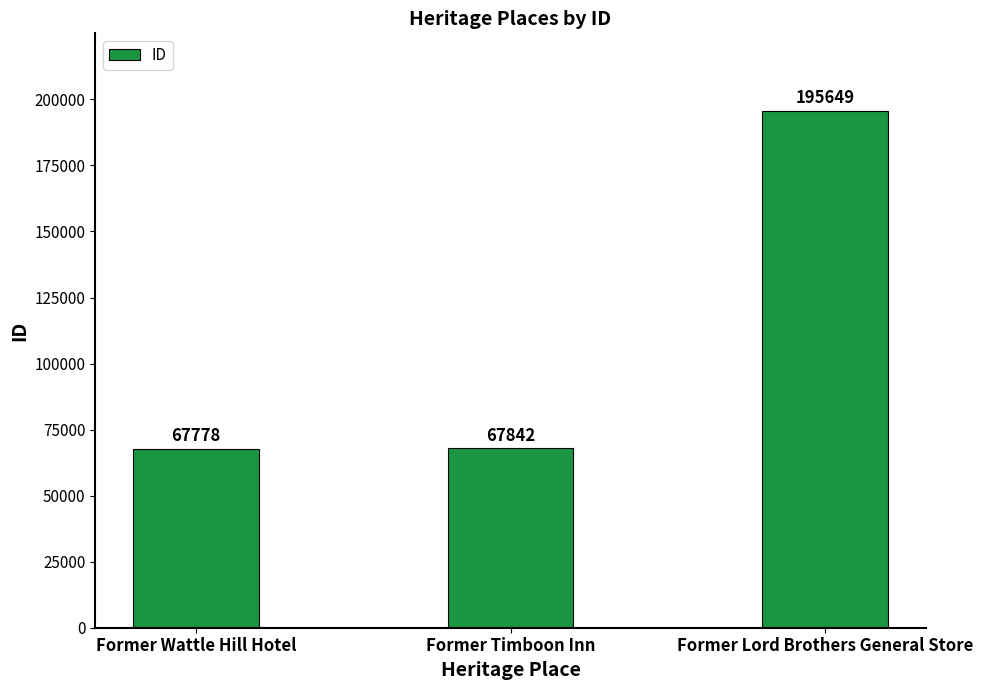

Between Former Lord Brothers General Store and Former Timboon Inn, which is larger?

Former Lord Brothers General Store